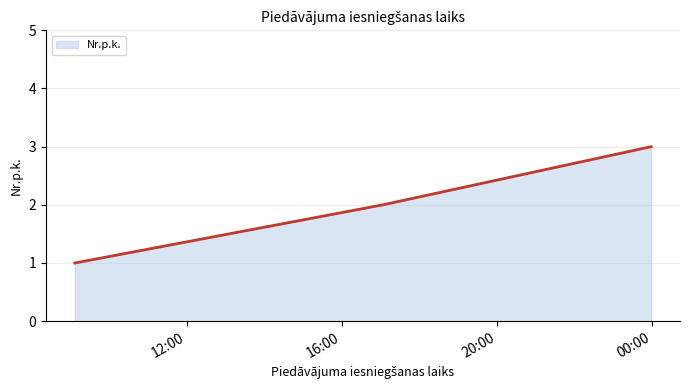

What is the sum of all values?

6